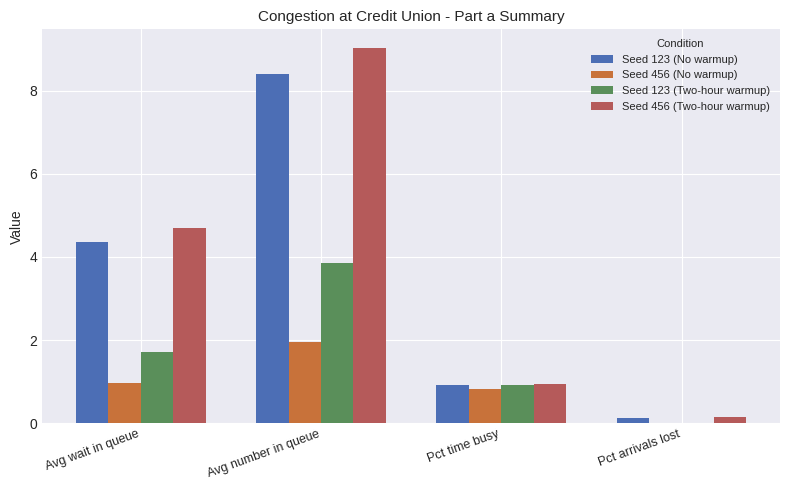

Is the value of Seed 456 (Two-hour warmup) at Avg number in queue greater than the value of Seed 123 (No warmup) at Avg number in queue?

Yes